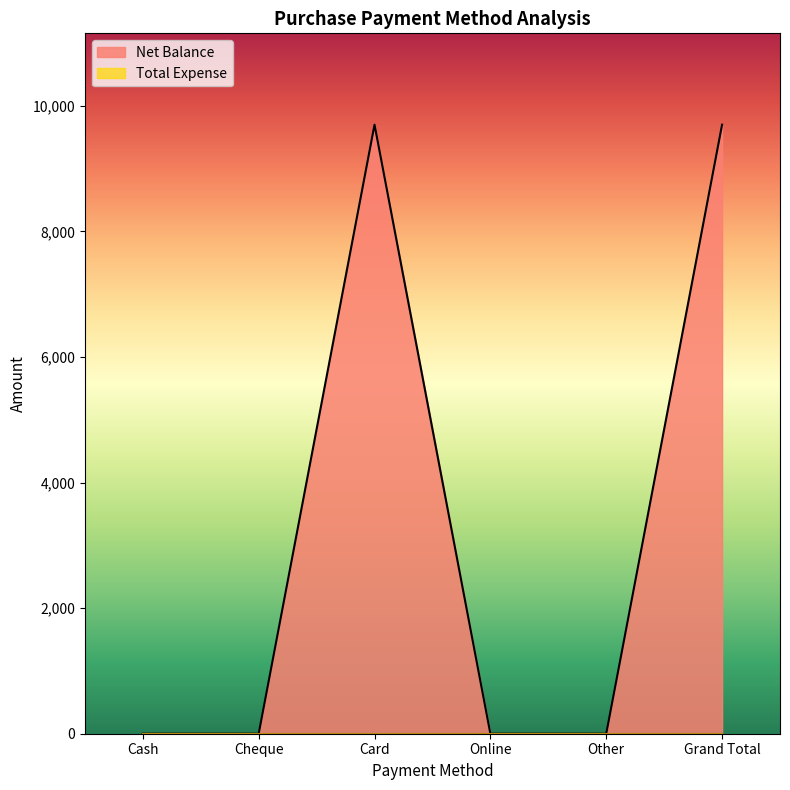

How many interior local peaks (higher than both neighbors) does the data have?

1